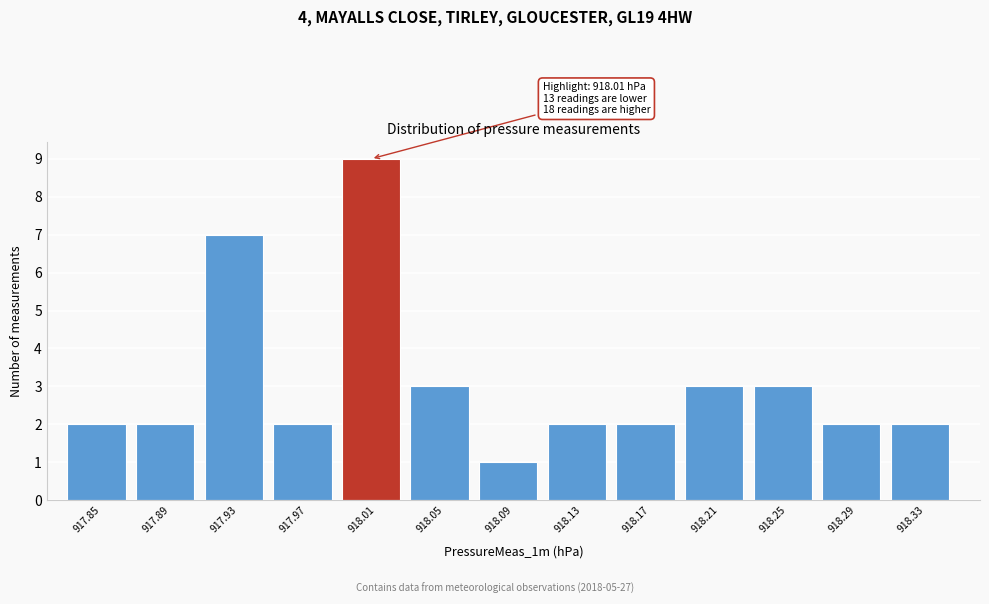

Which range on the x-axis has the tallest bar?

917.99 to 918.03